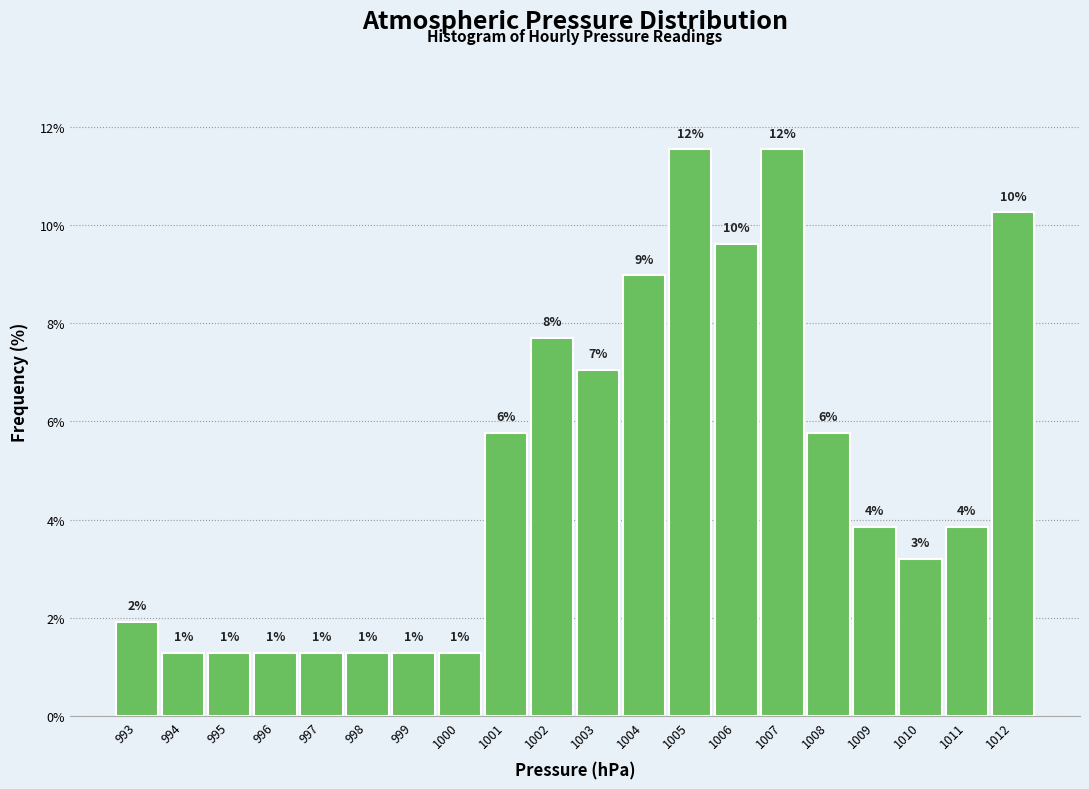

Does the chart contain any negative values?

No